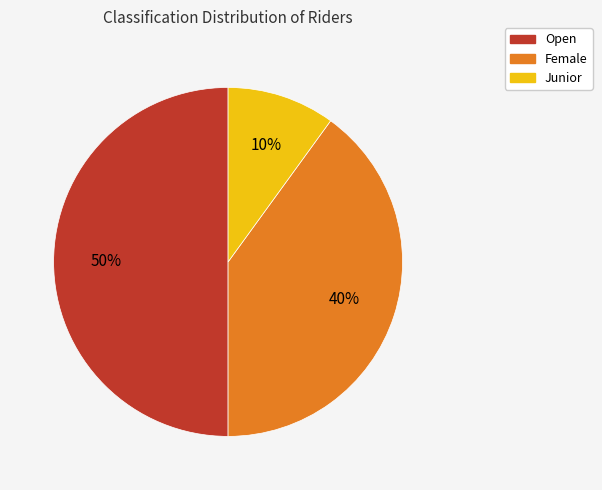

To the nearest percent, what is the difference between the largest and smallest slice percentages?

40%